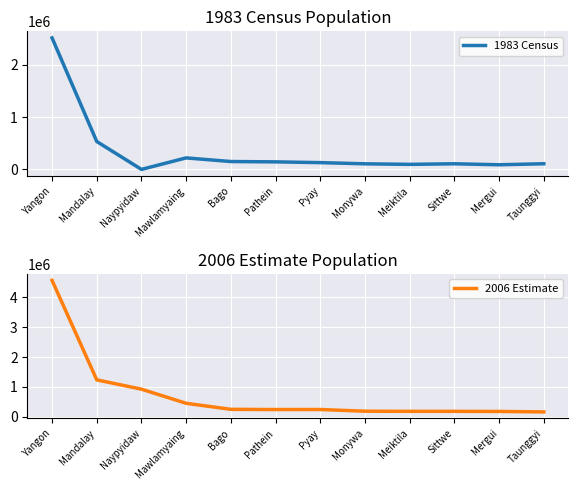

Reading left to right, extract all data points from this chart.

1983 Census: Yangon=2513023	Mandalay=532949	Naypyidaw=0	Mawlamyaing=219961	Bago=150528	Pathein=144096	Pyay=129553	Monywa=106843	Meiktila=96492	Sittwe=107621	Mergui=88600	Taunggyi=108231
2006 Estimate: Yangon=4572948	Mandalay=1237028	Naypyidaw=924608	Mawlamyaing=451011	Bago=248899	Pathein=241624	Pyay=243011	Monywa=185783	Meiktila=181744	Sittwe=181172	Mergui=177961	Taunggyi=162396